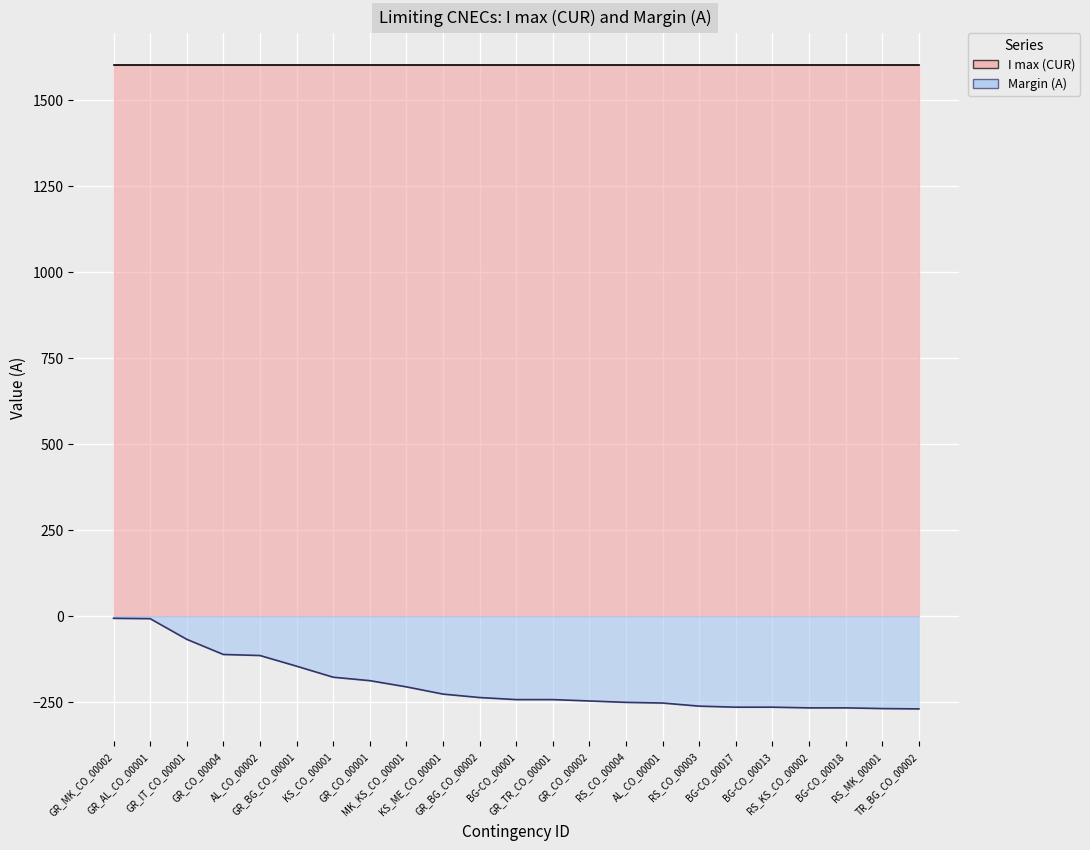

Which has a higher value, GR_BG_CO_00001 or GR_MK_CO_00002?

GR_MK_CO_00002